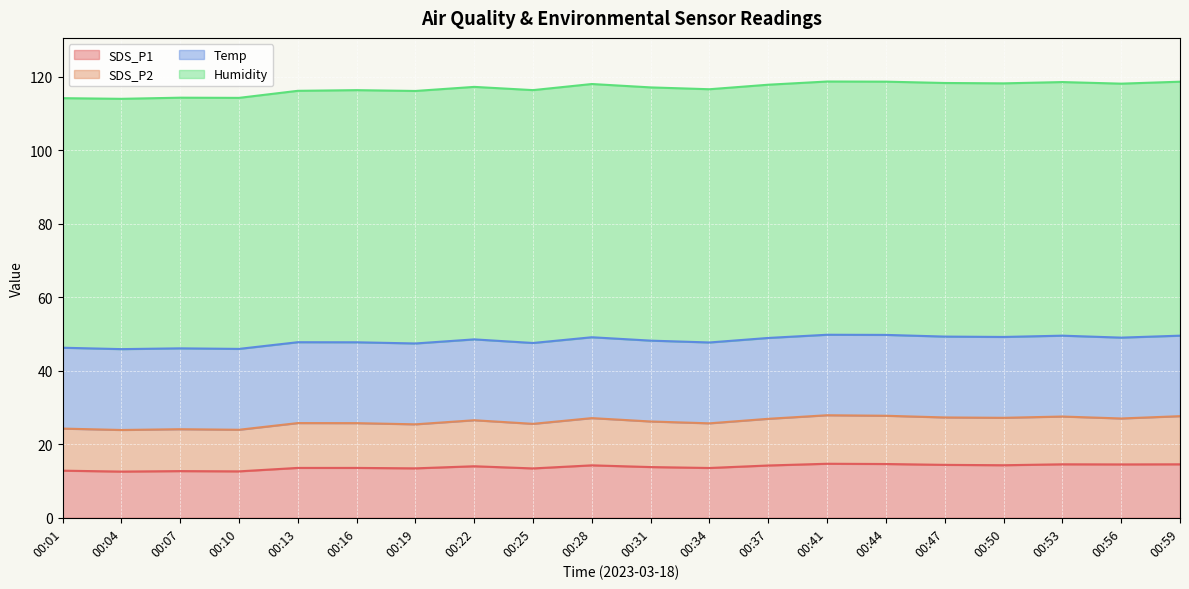

True or false: SDS_P1 has a value of 3.0 at 00:28.

False